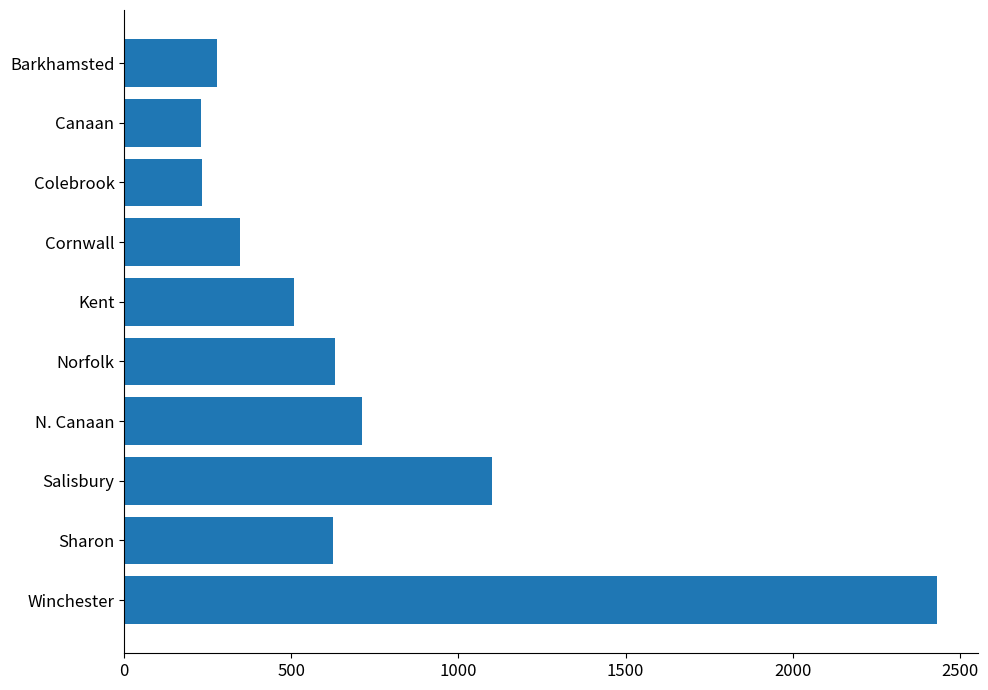

What is the value of the 1st bar from the top?

278